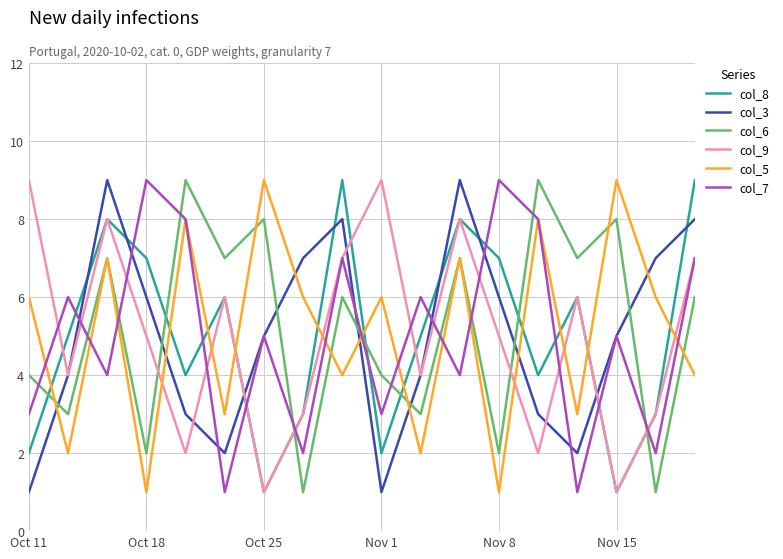

True or false: col_6 and col_8 intersect in this chart.

True